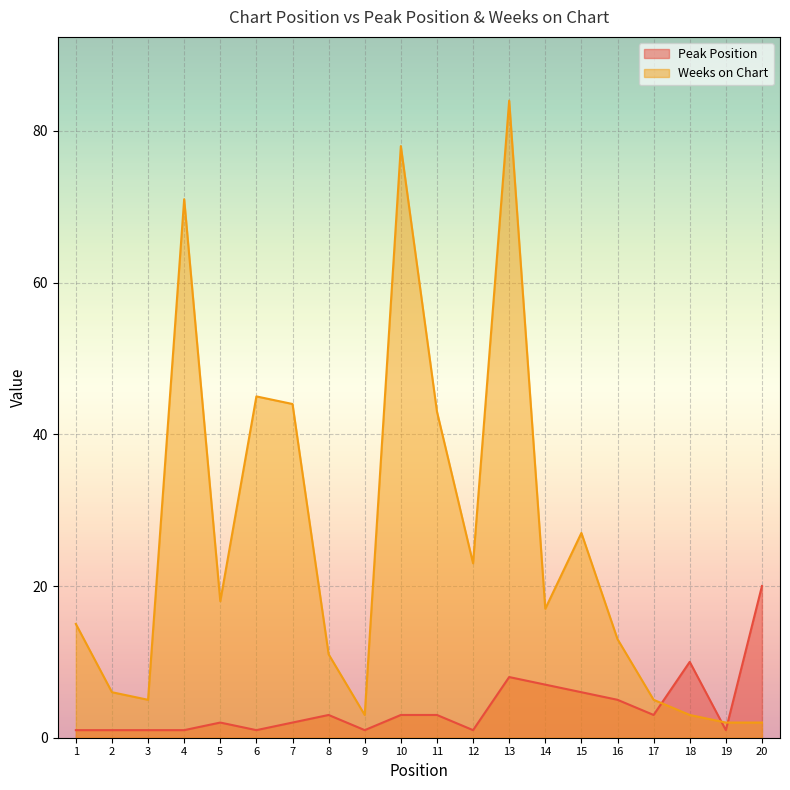

Between 9 and 15, which series saw the biggest shift?

Weeks on Chart